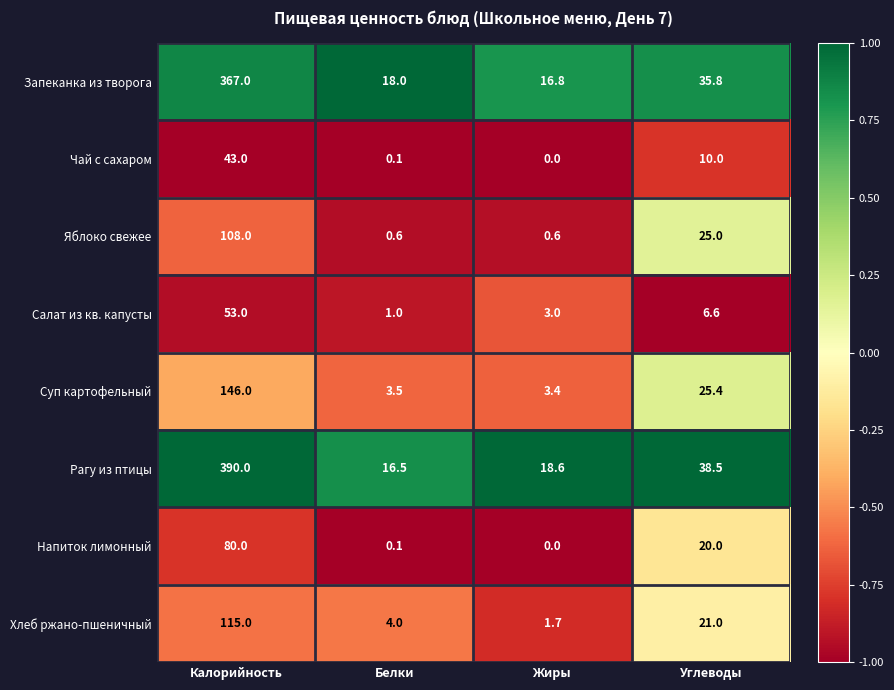

What is the sum of all Суп картофельный values?

178.3